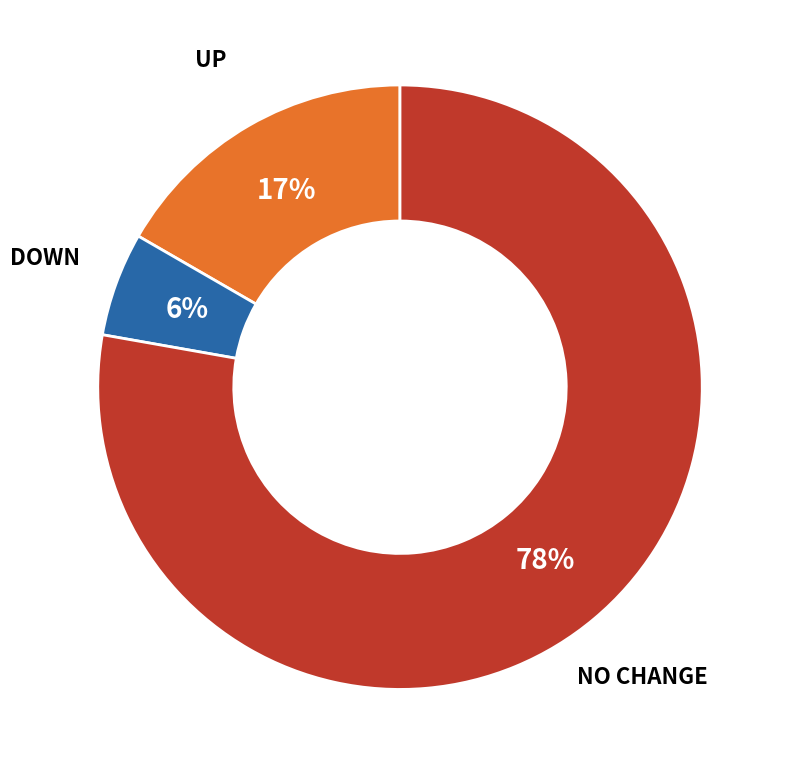

Does any single category account for the majority?

Yes